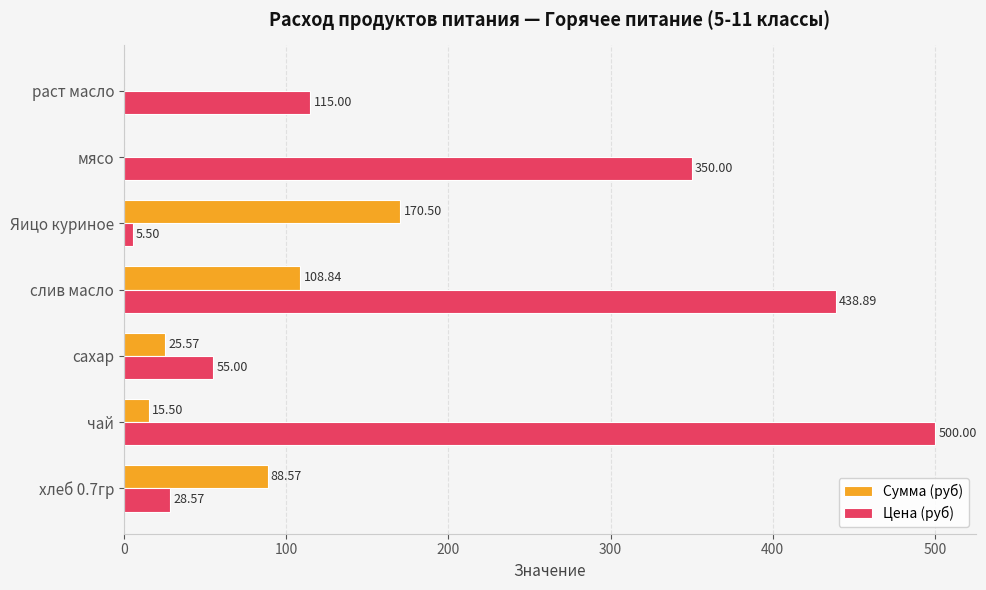

What is the total value across all series at сахар?

80.6